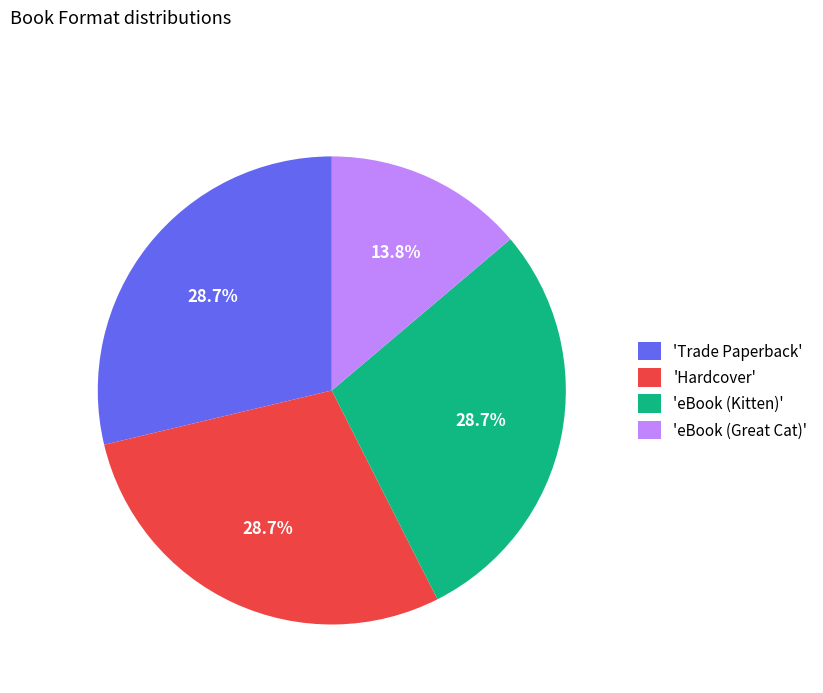

Is there a majority slice in this chart?

No